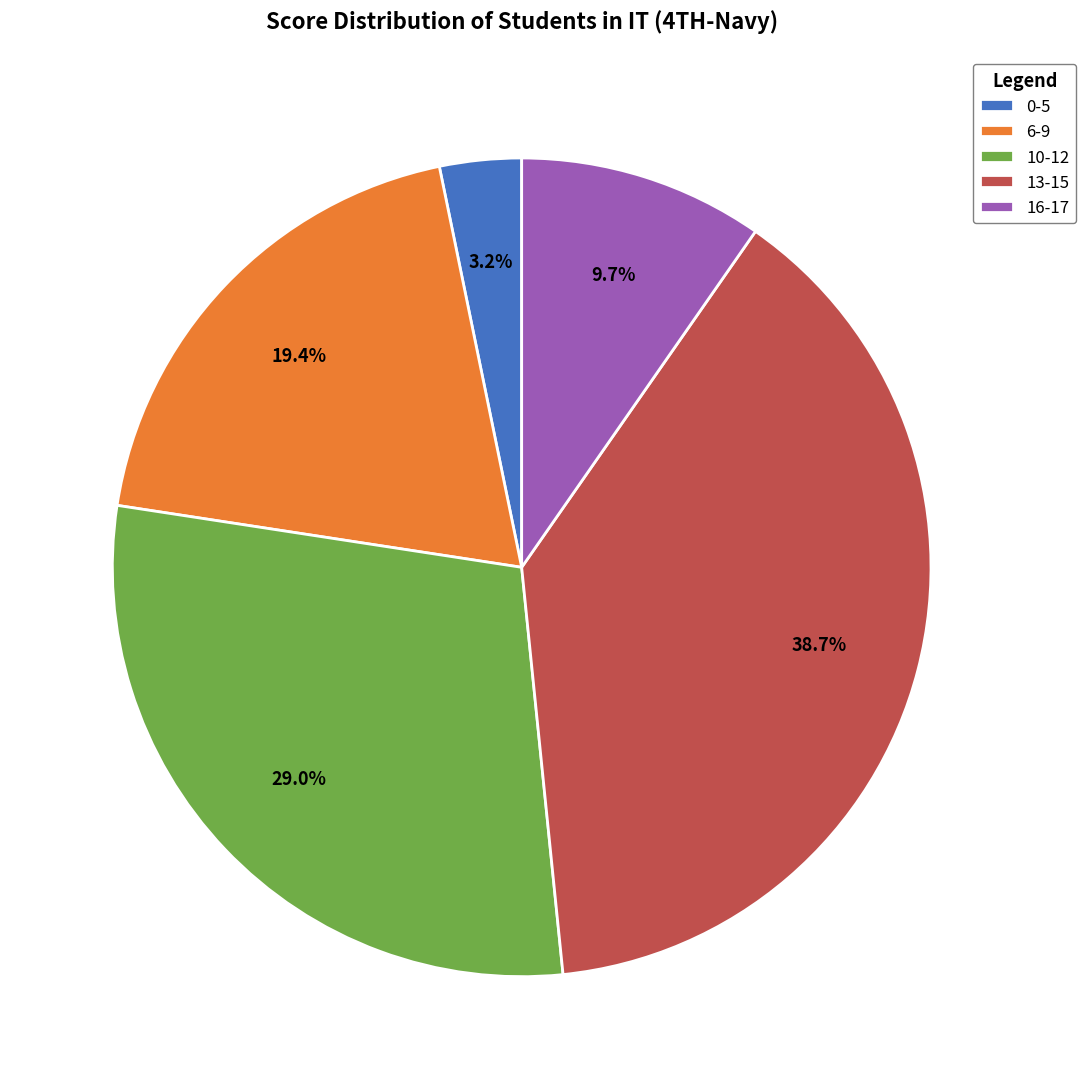

Count the number of slices in the pie.

5